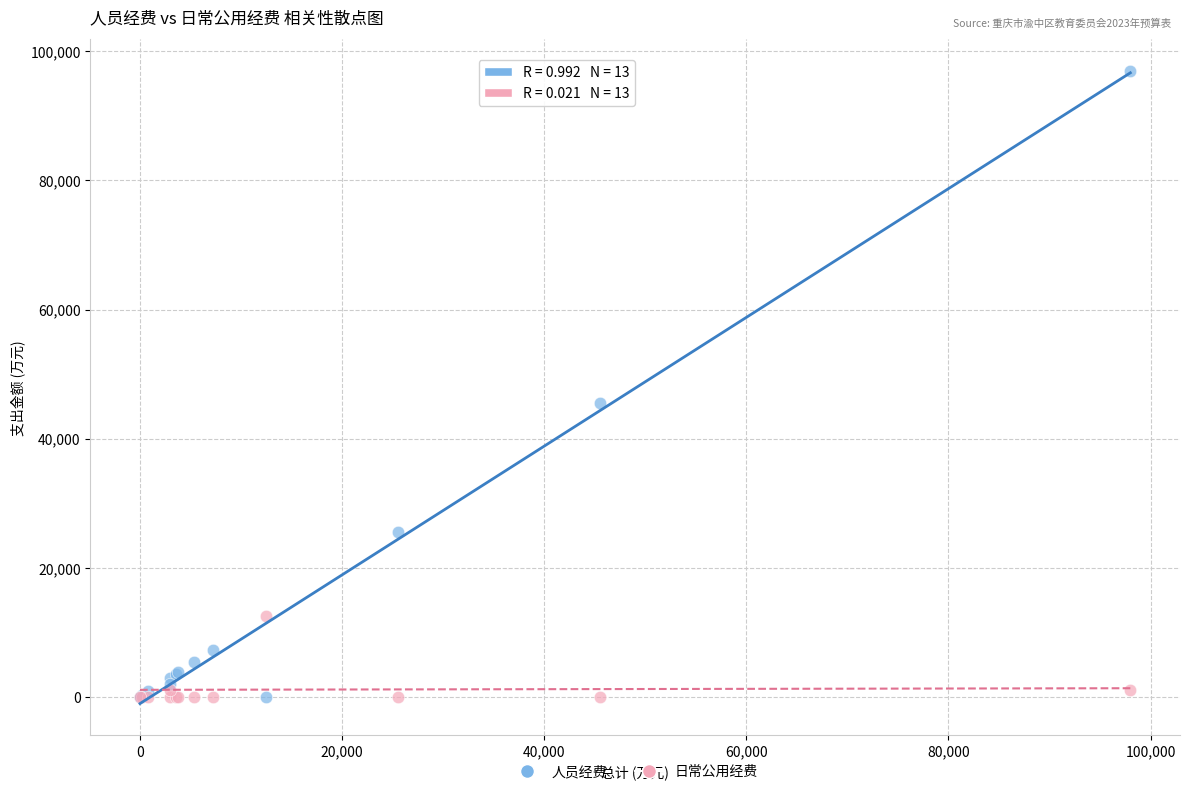

Across all series, what Y value is closest to 48510?

45537.5